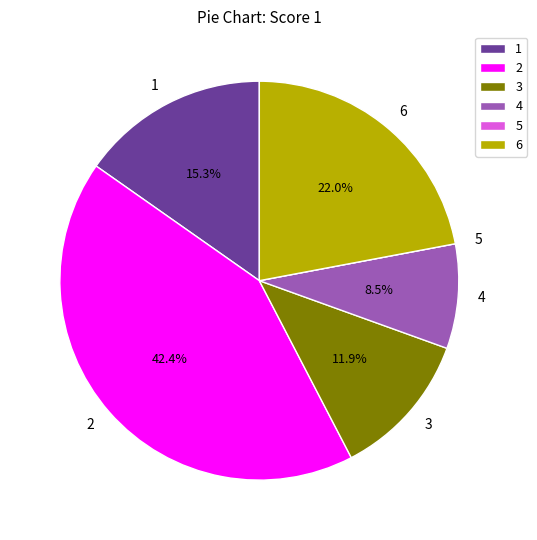

Is the sum of 3 and 6 greater than half?

No